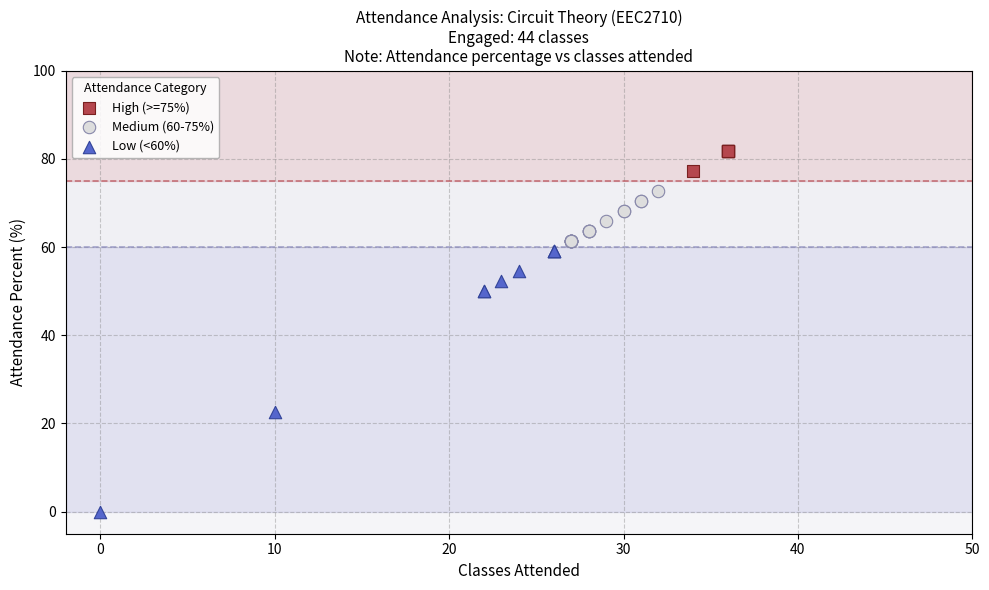

Which series contains the lowest Y value?

Low (<60%)